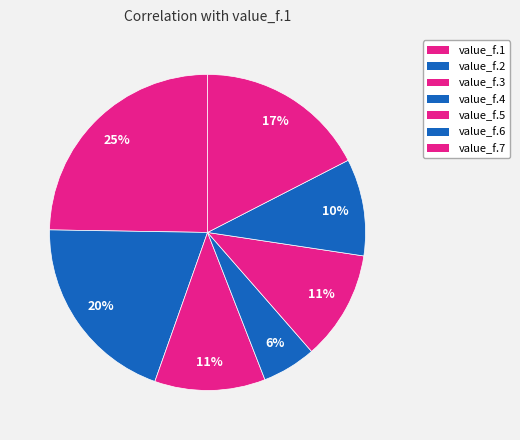

Combined, do value_f.2 and value_f.7 account for over 50%?

No